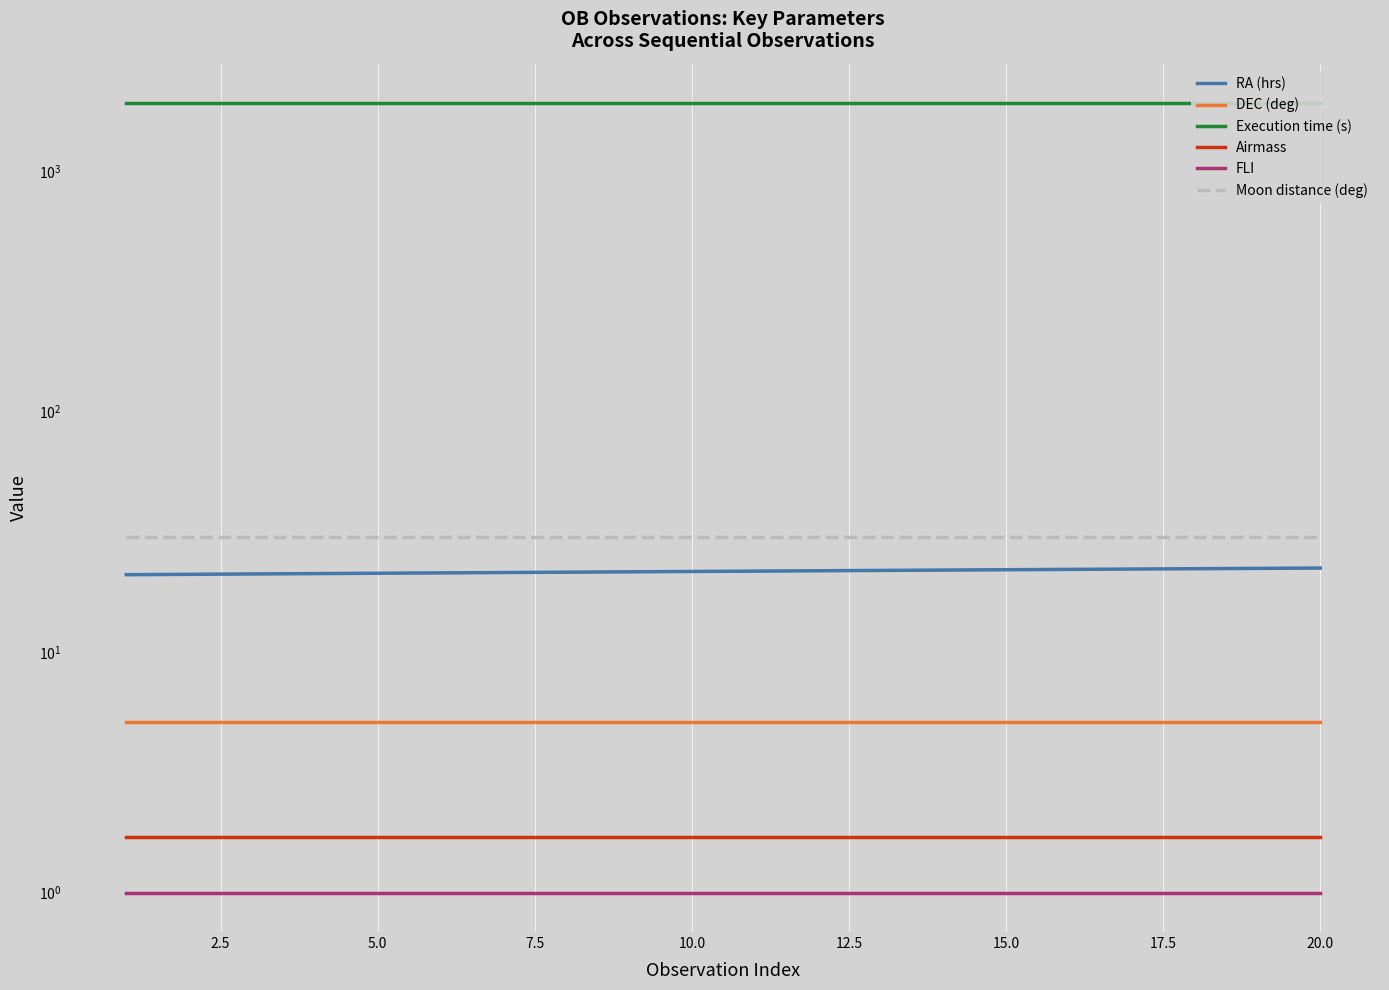

The Moon distance (deg) series shows 30.0 at 15.0. True or false?

True